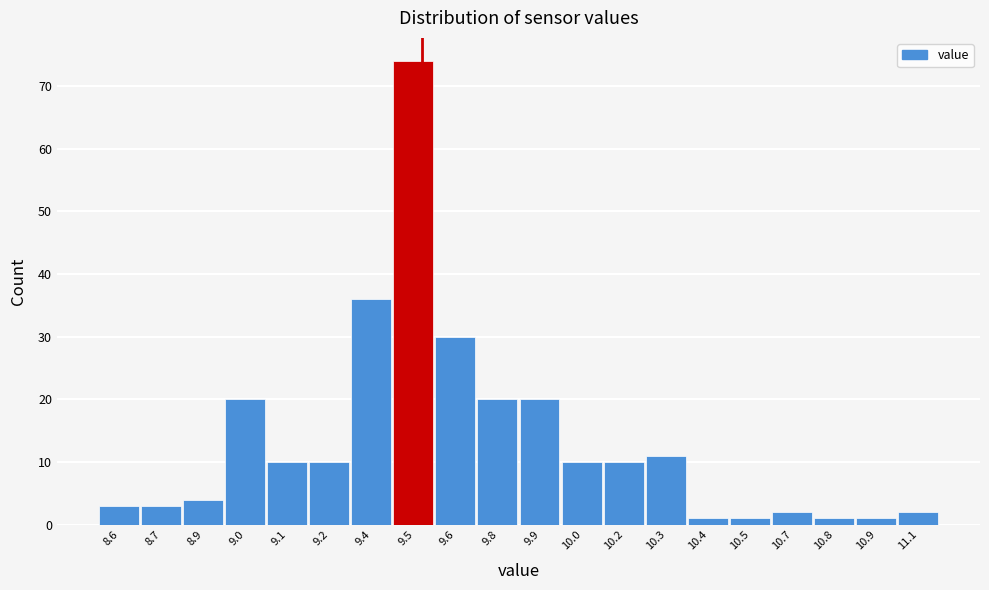

Reading left to right, extract all data points from this chart.

3	3	4	20	10	10	36	74	30	20	20	10	10	11	1	1	2	1	1	2